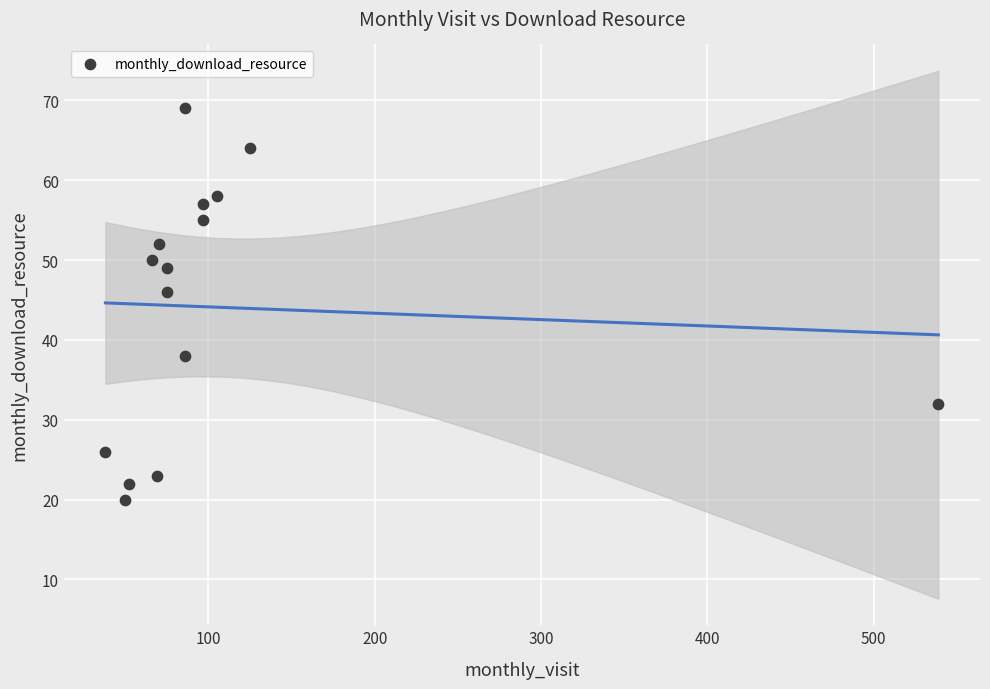

What Y value in the scatter plot is closest to 44?

46